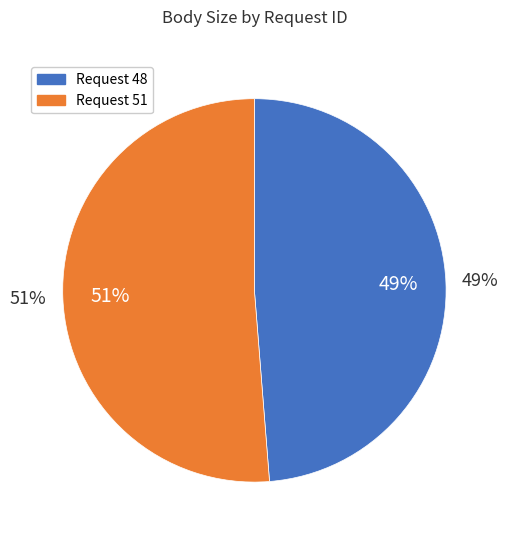

What is the total percentage of 51 and 48?

100.0%